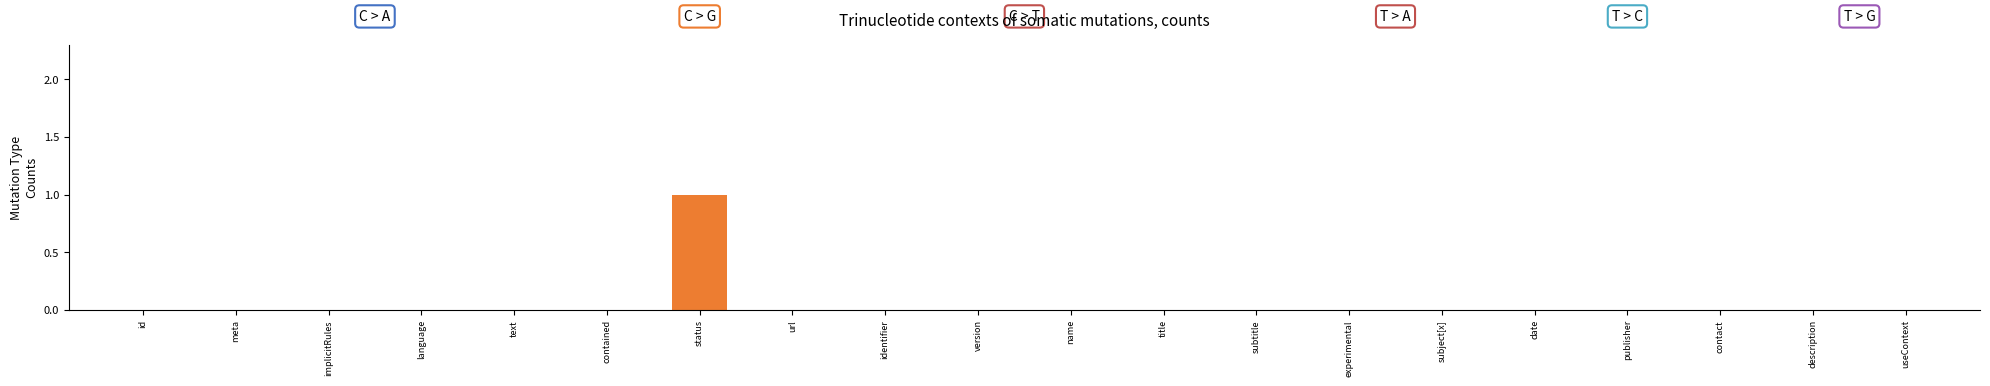

Which label corresponds to the largest value in the chart?

status